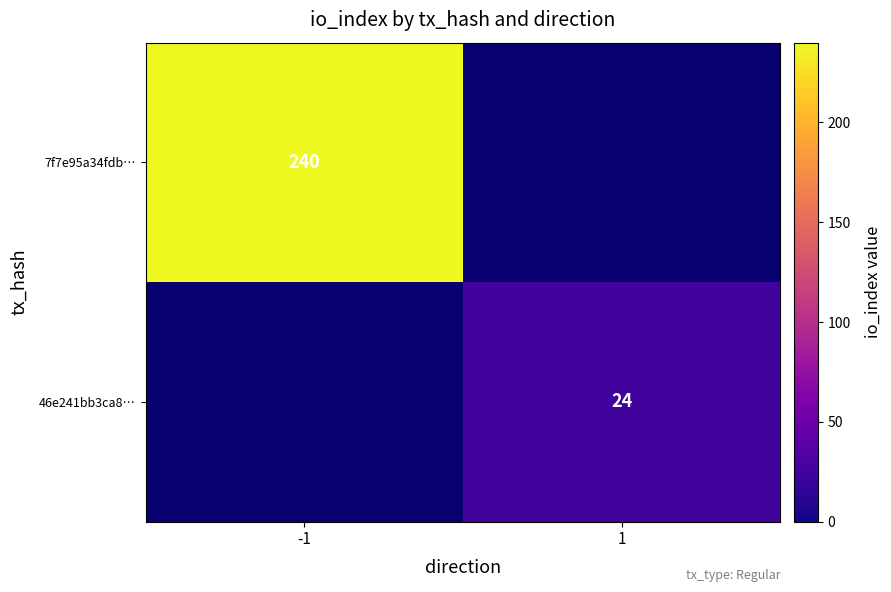

The value of 7f7e95a34fdb… at -1 is 240. True or false?

True